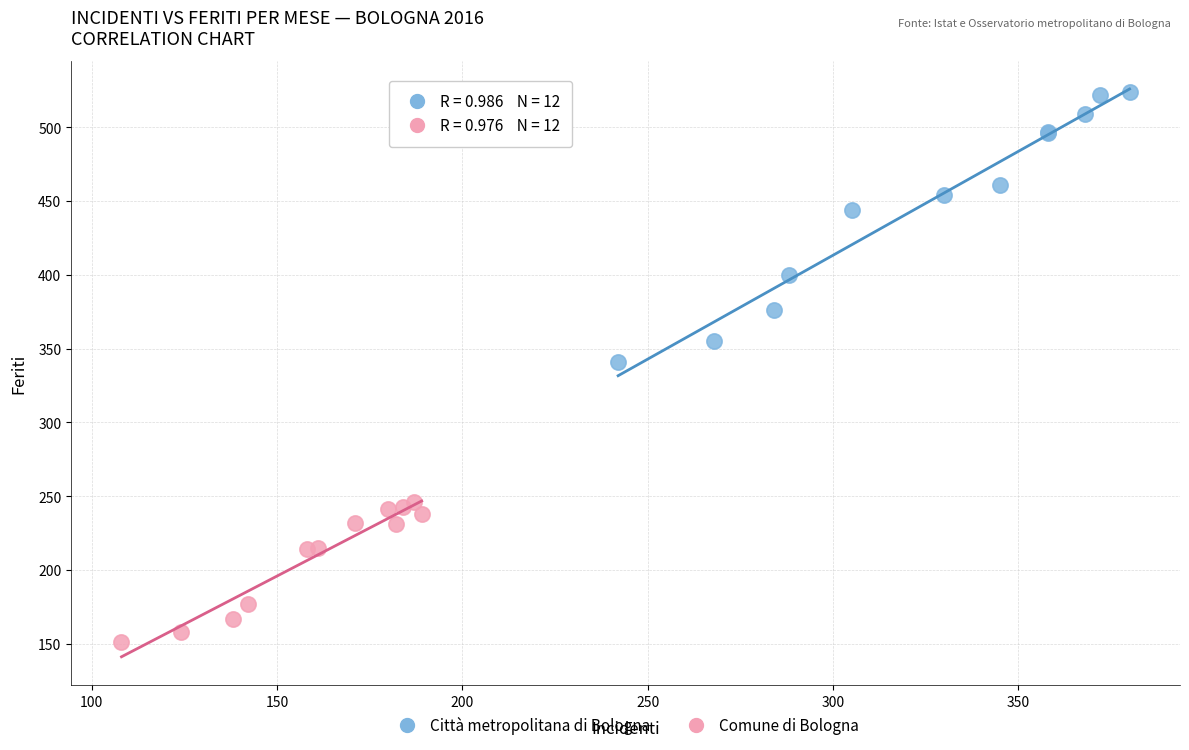

Which series contains the highest Y value?

Città metropolitana di Bologna